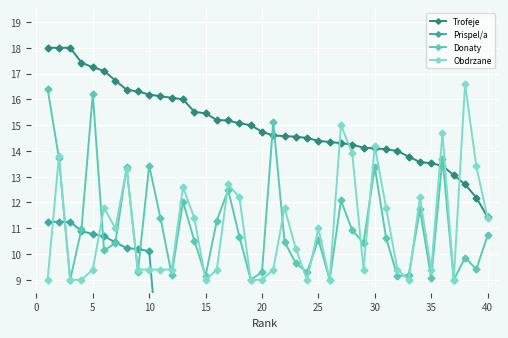

How many lines are shown in the chart?

4